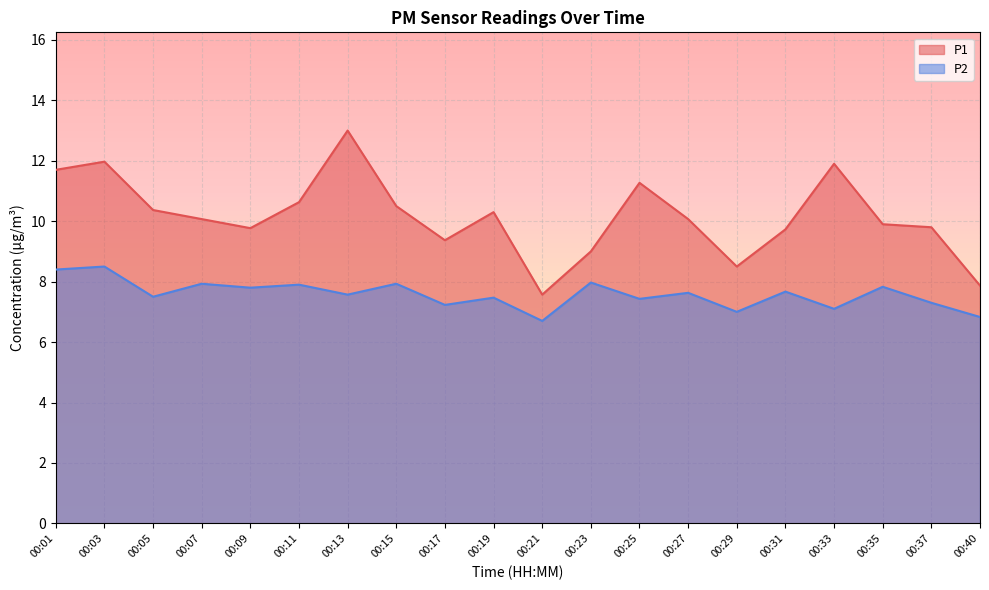

At which category is the sum across all series the highest?

00:13